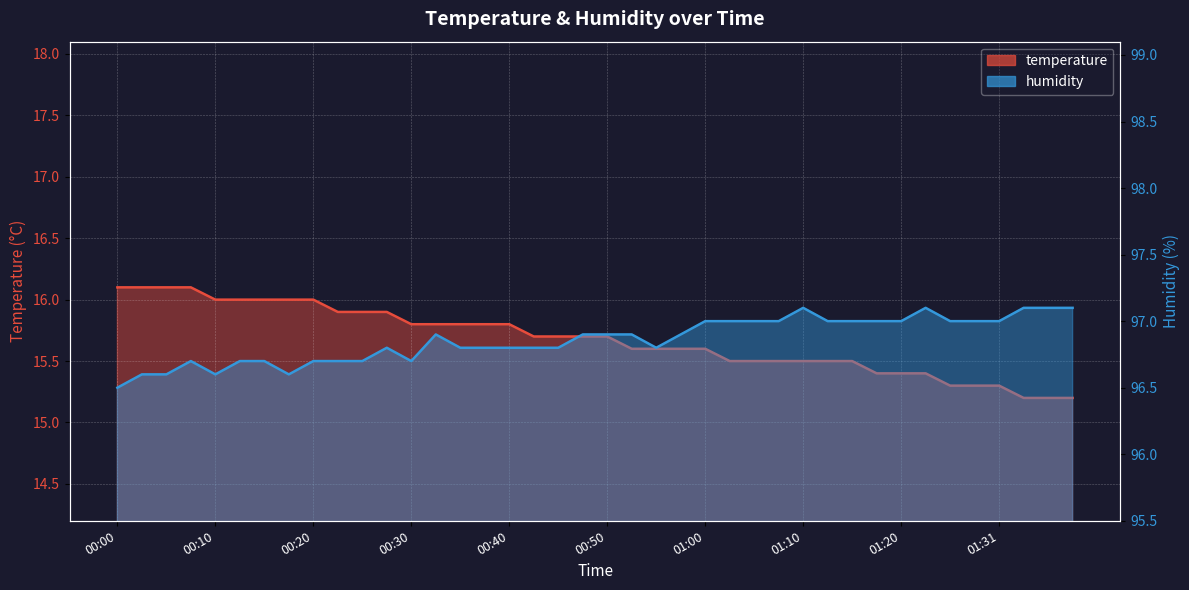

What is the label of the 36th point from the right?

00:10